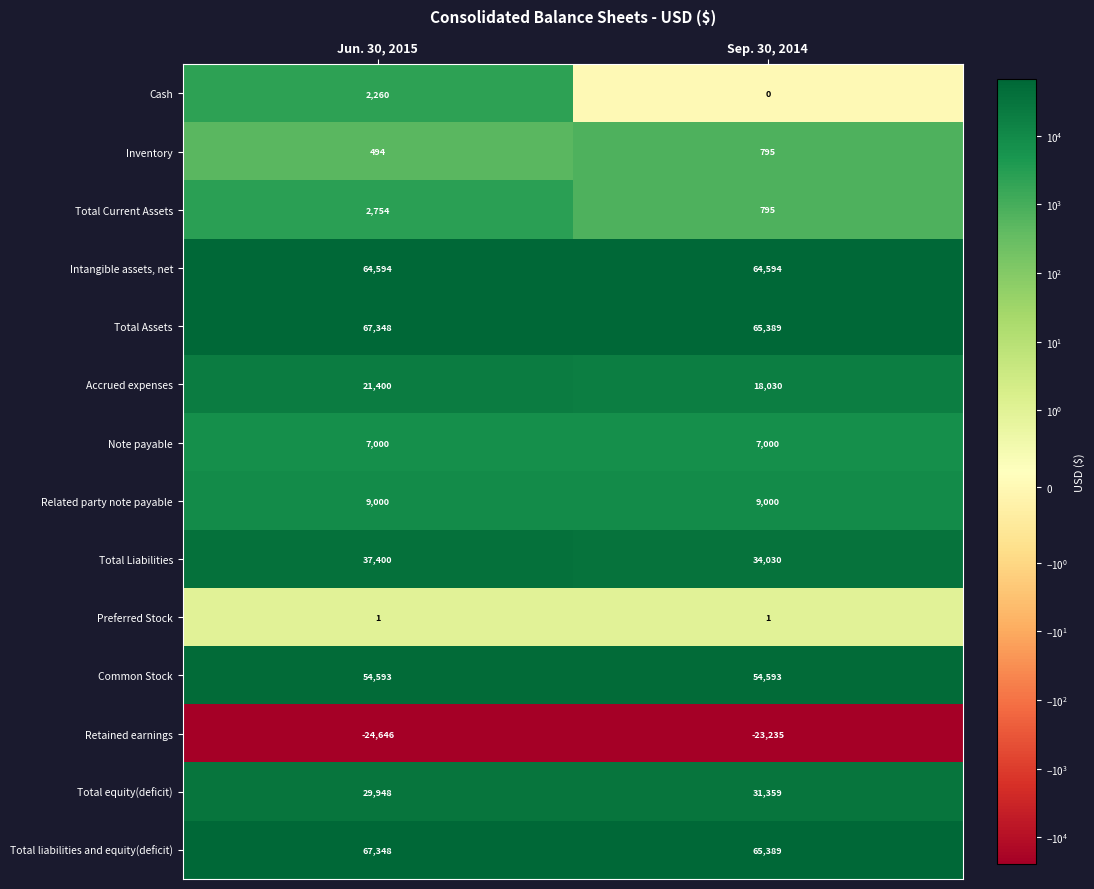

What is the spread (max minus min) of values at Sep. 30, 2014?

88624